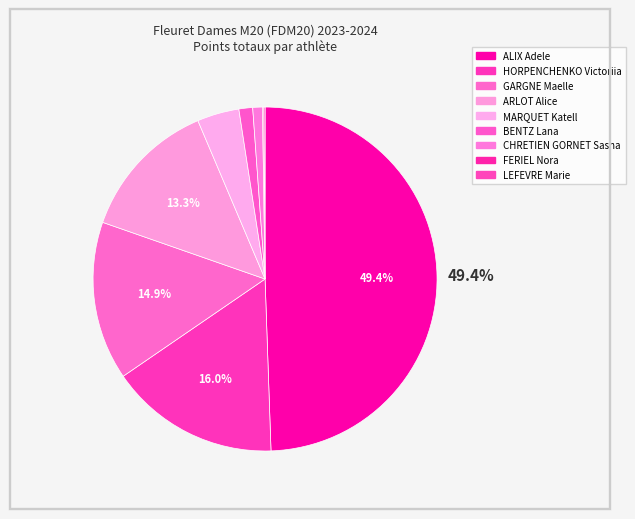

What is the ratio of the value at BENTZ Lana to the value at HORPENCHENKO Victoriia?

0.1